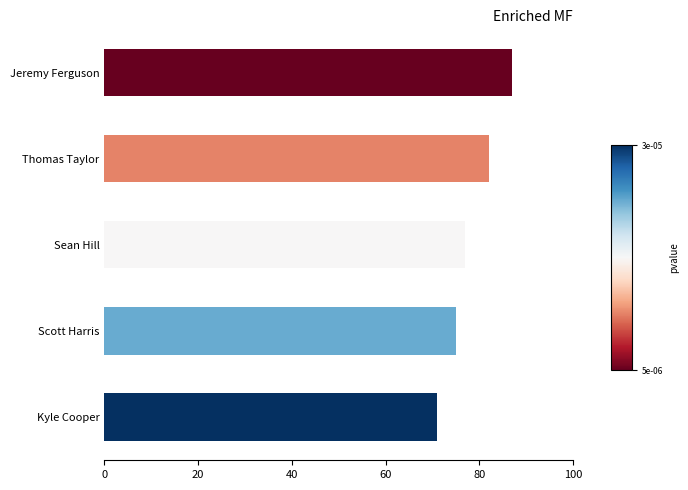

Which category has the lowest value across all series?

Kyle Cooper